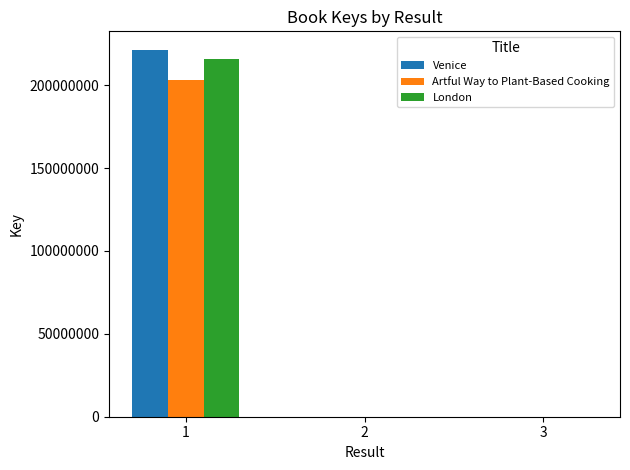

How many Venice values are between 0 and 221474017?

3